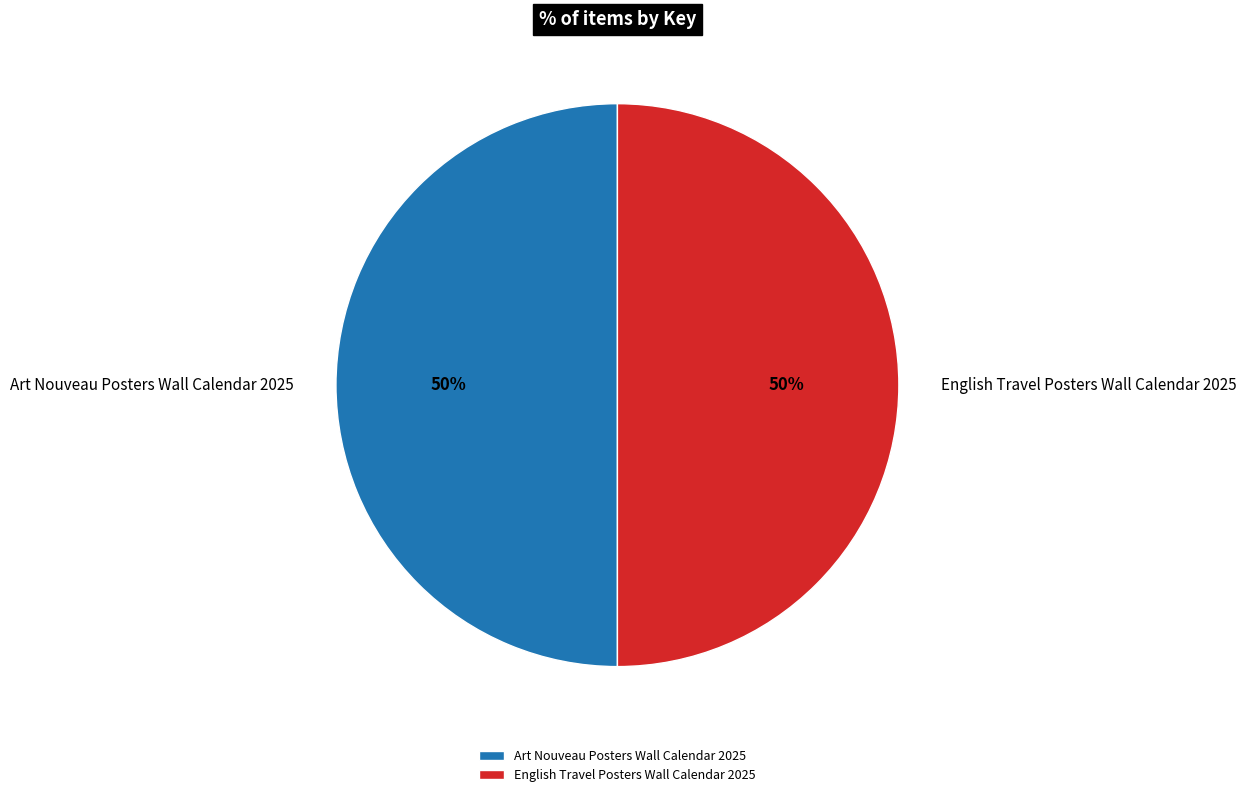

Is the sum of Art Nouveau Posters Wall Calendar 2025 and English Travel Posters Wall Calendar 2025 greater than half?

Yes